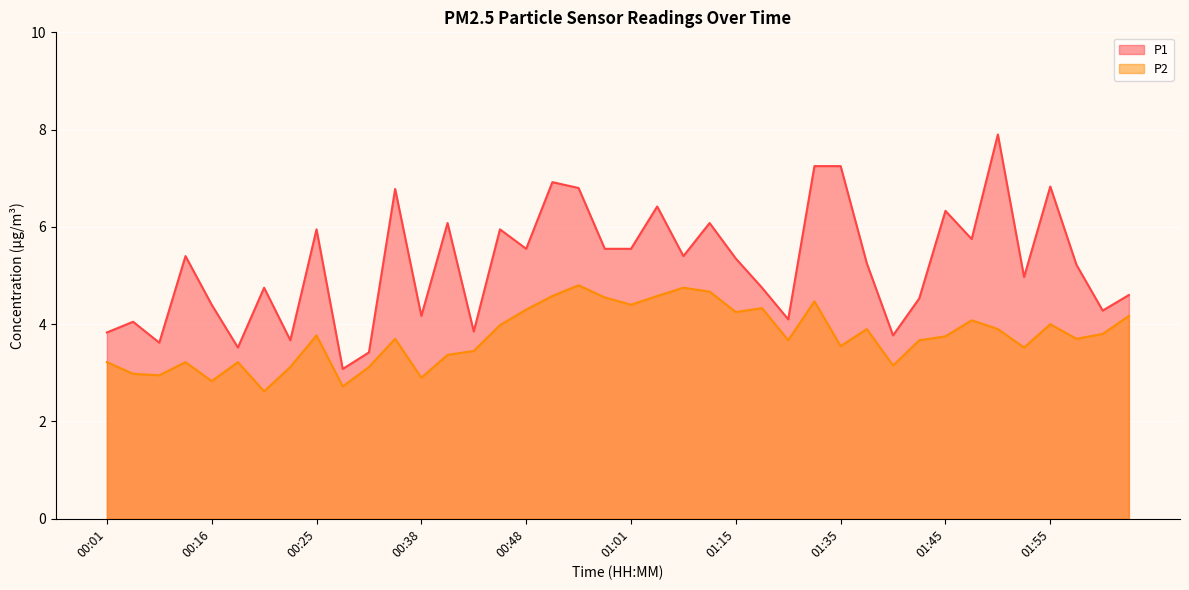

List the series in order of their peak value, highest first.

P1, P2